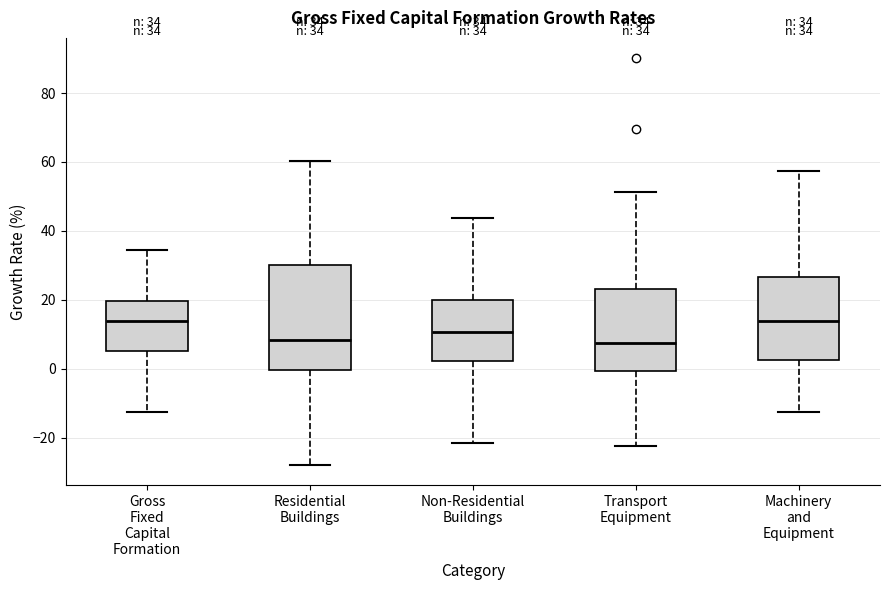

Which box is the tallest, from its lower edge to its upper edge?

Residential Buildings